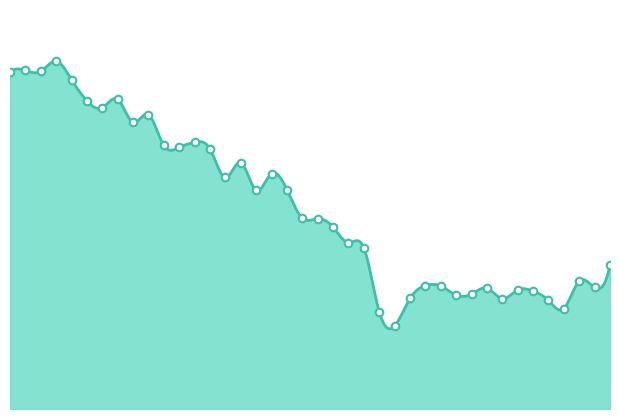

What is the change in value from 07:08 to 08:09?

-19.4